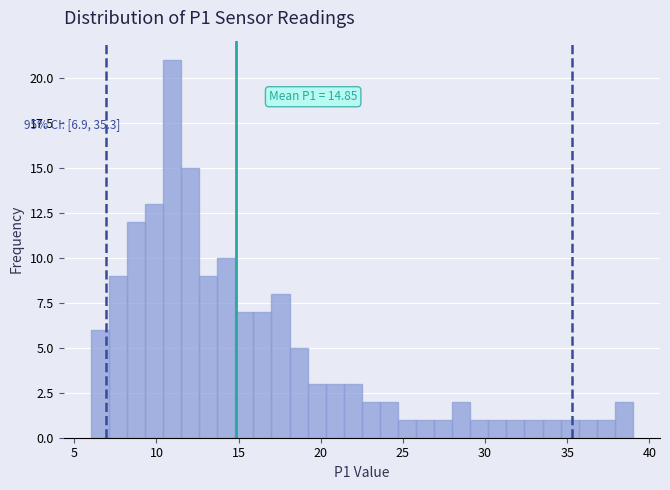

Around what value on the x-axis is the tallest bar? Give the approximate position of its centre, as read against the axis.

11.0